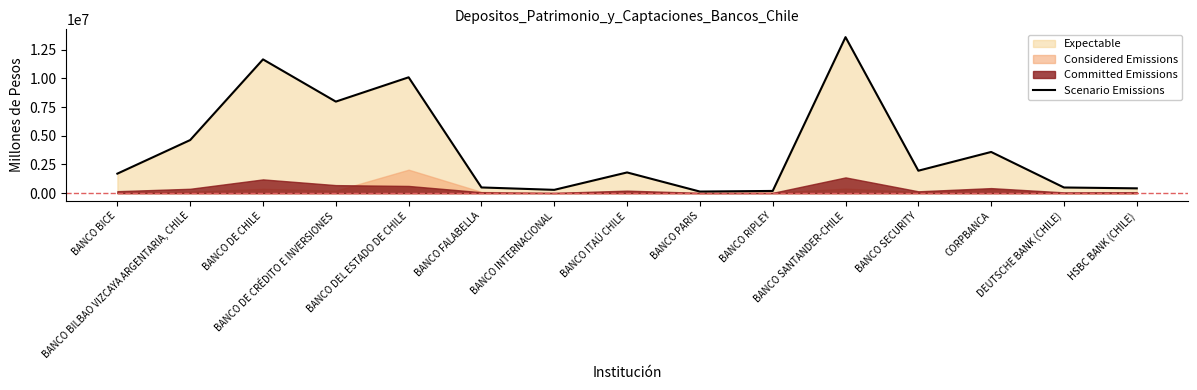

The chart shows a value of 11655330 at BANCO DE CHILE. True or false?

True